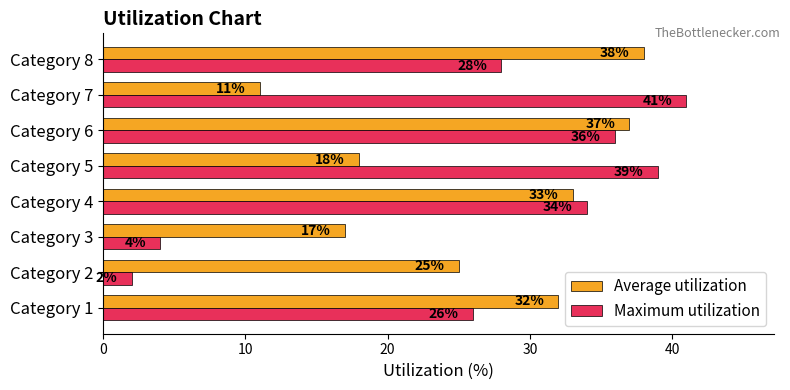

What is the average value of the Maximum utilization series?

26